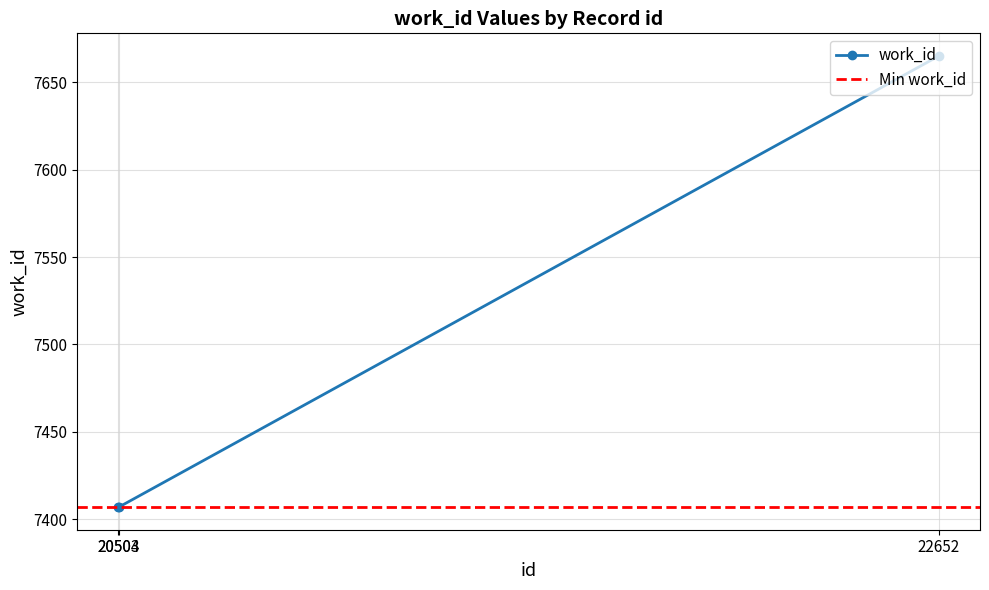

Reading left to right, what are all the values shown in this chart?

7407	7407	7665